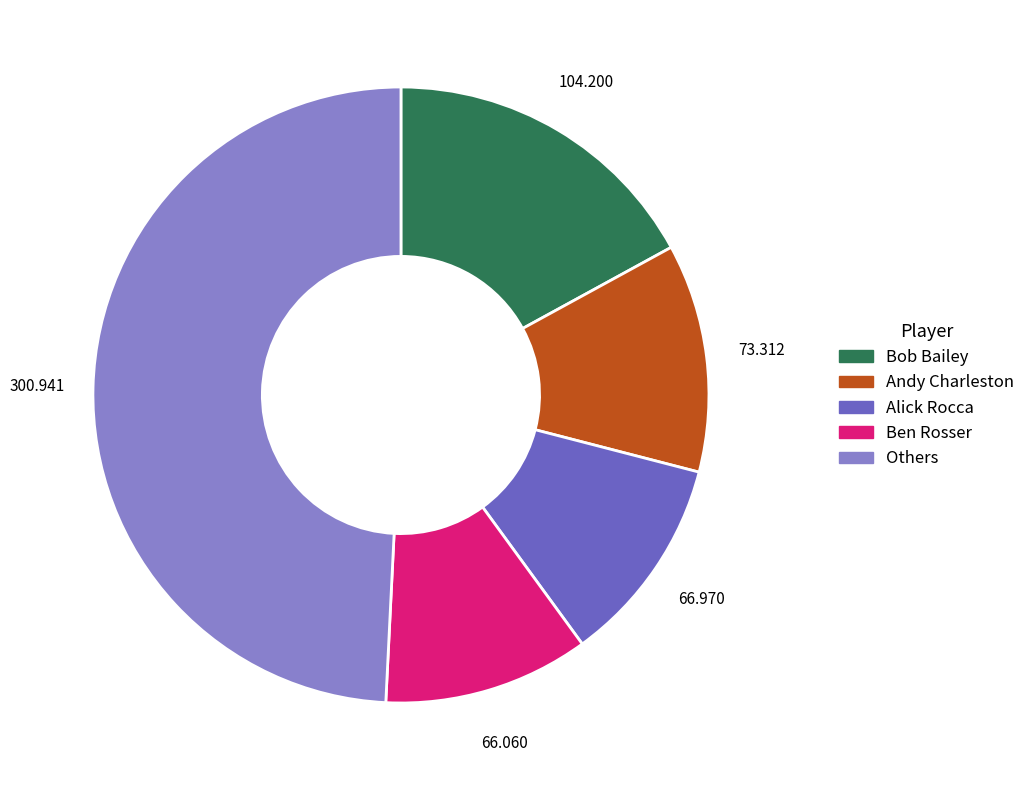

Which has a higher value, Andy Charleston or Bob Bailey?

Bob Bailey